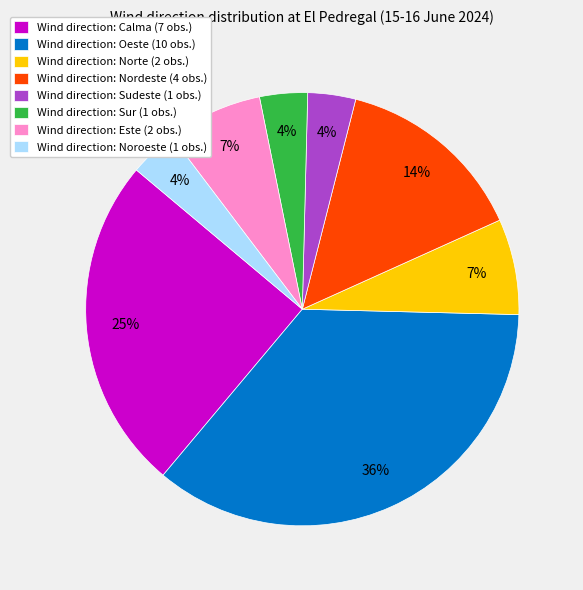

True or false: Wind direction: Sur (1 obs.) accounts for 4% of the total.

True